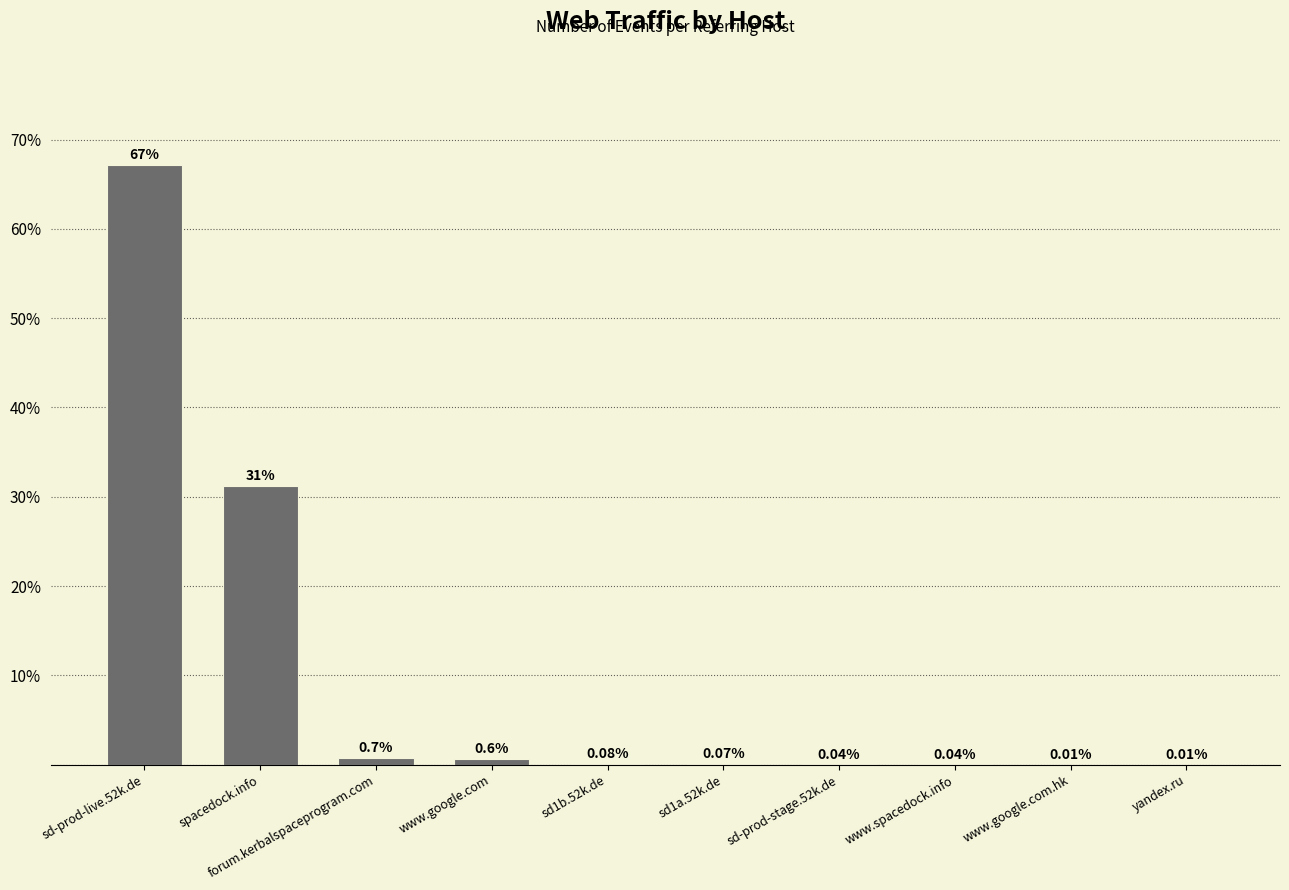

What is the sum of all values?

100.0